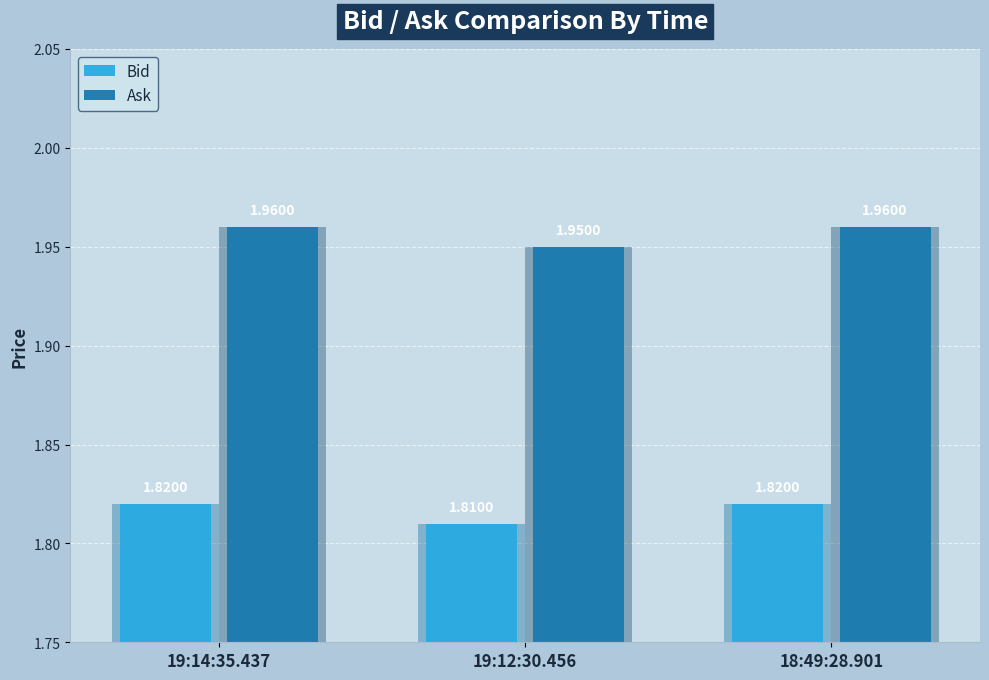

Is it true that Bid equals 0.5 at 19:12:30.456?

False